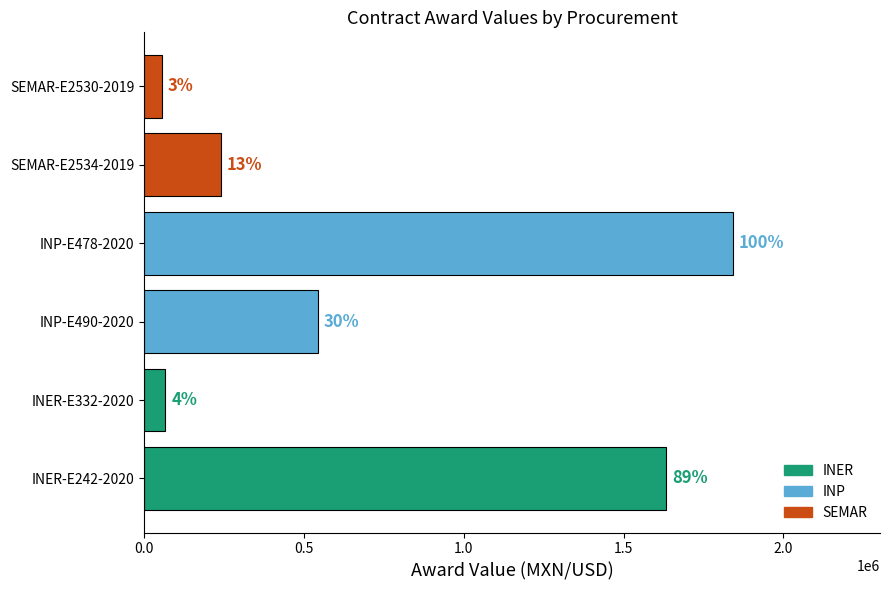

How many bars are there in total?

6